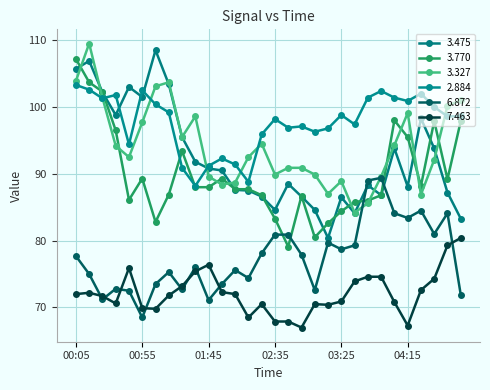

Which series has the largest total across all categories?

2.884